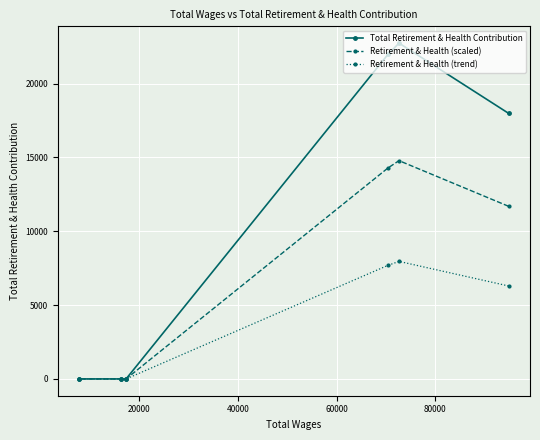

Which series has the largest total across all categories?

Total Retirement & Health Contribution